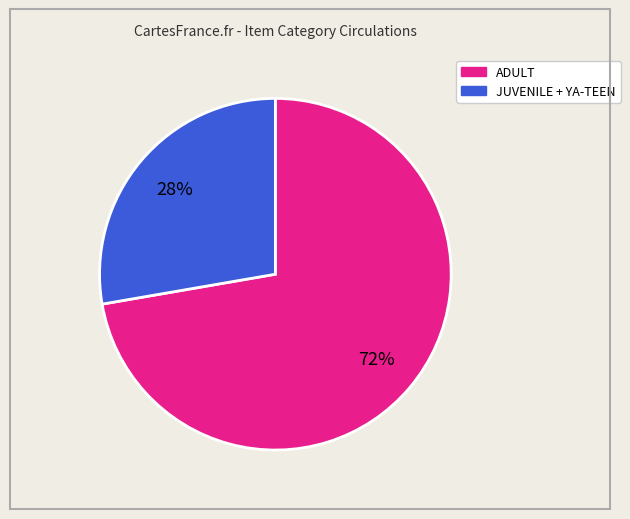

Is there a majority slice in this chart?

Yes